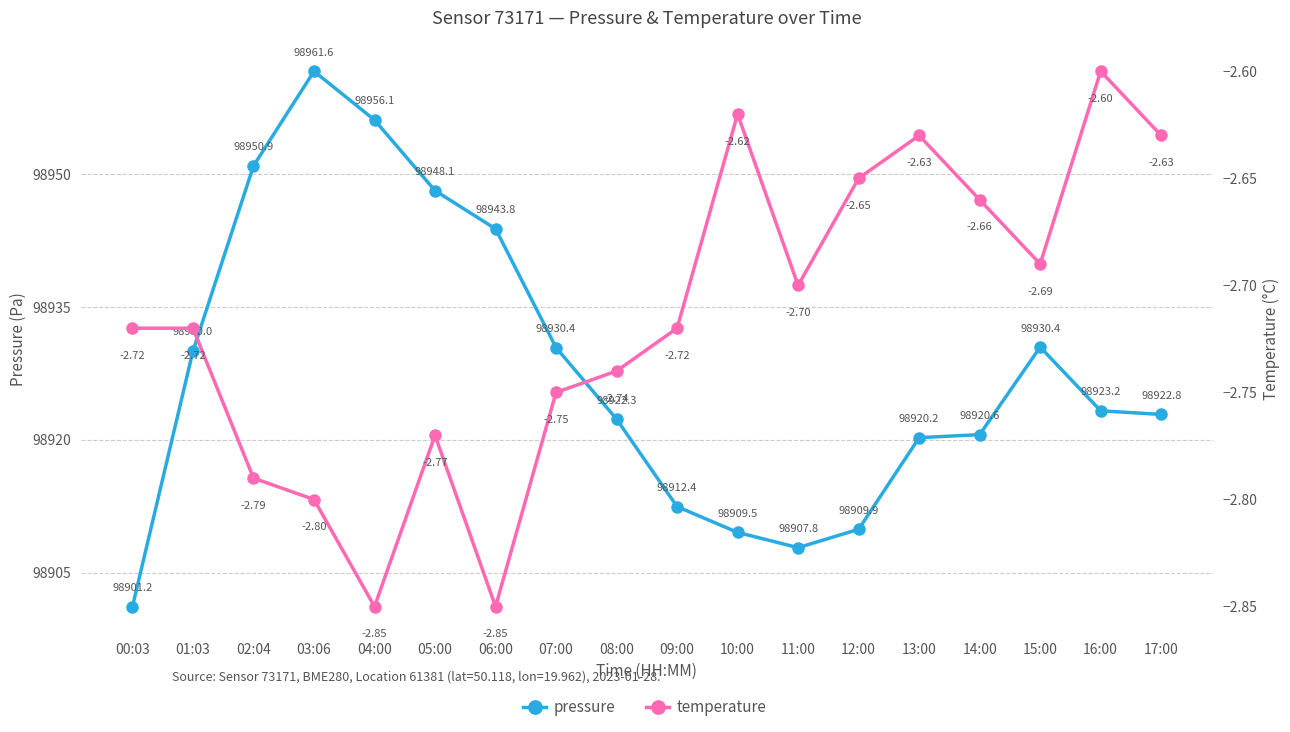

Does the chart display data point markers on the line(s)?

Yes